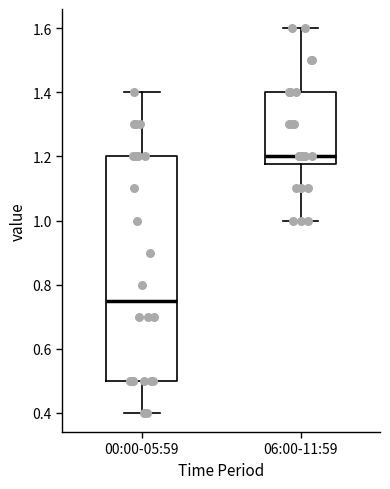

Where does the upper whisker of the box for 06:00-11:59 end on the y-axis? The values are not printed on the chart, so give them approximately, as read against the axis.

1.60